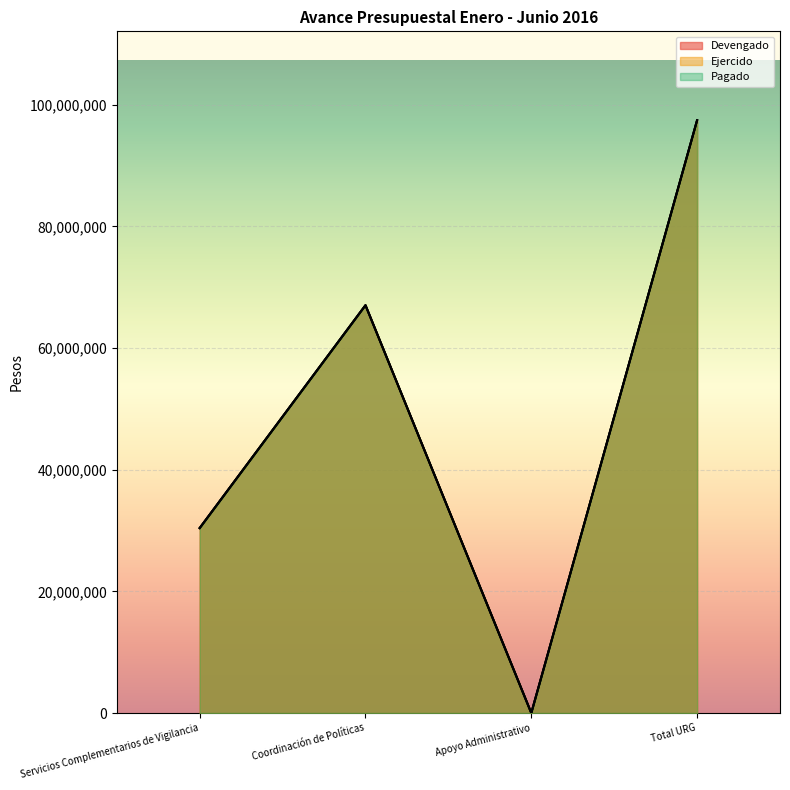

Is it true that Devengado equals 47838388.5 at Servicios Complementarios de Vigilancia?

False